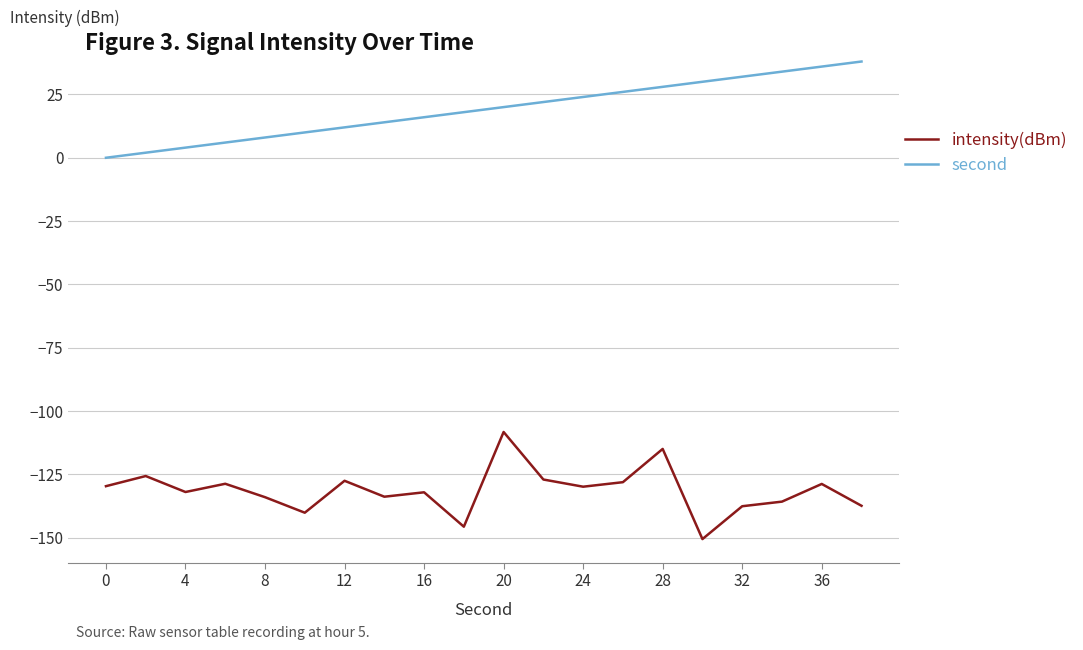

Count the number of categories in the chart.

20